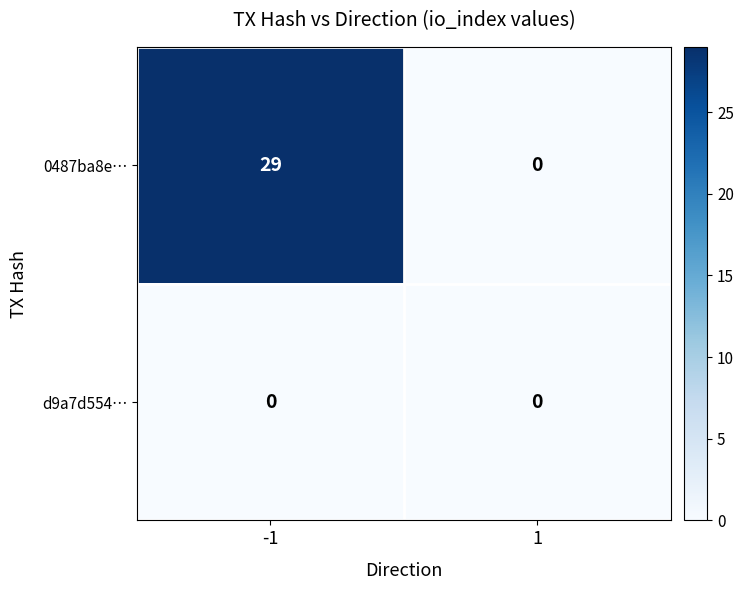

Which series has the largest total across all categories?

0487ba8e…